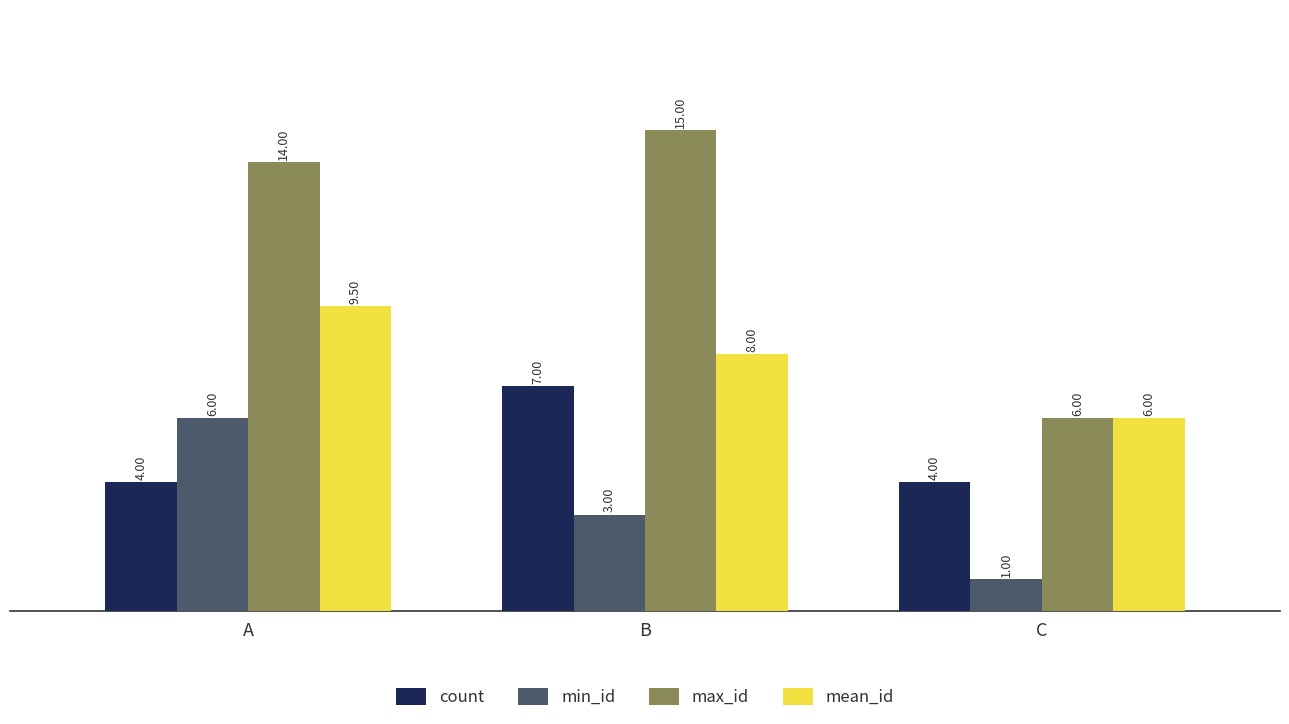

Is it true that min_id equals 2.6 at A?

False